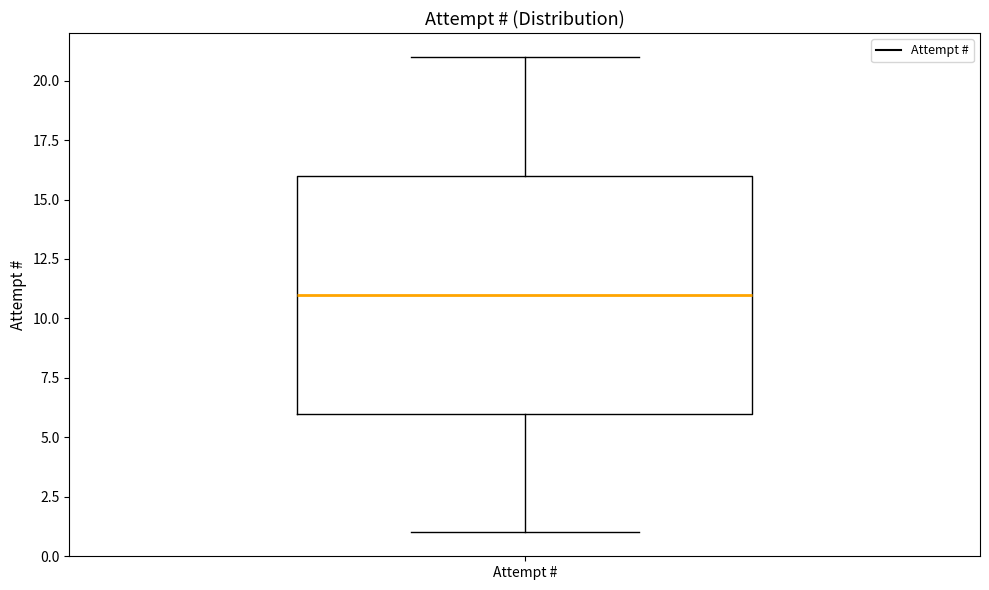

Where does the upper whisker of the box for Attempt # end on the y-axis? The values are not printed on the chart, so give them approximately, as read against the axis.

21